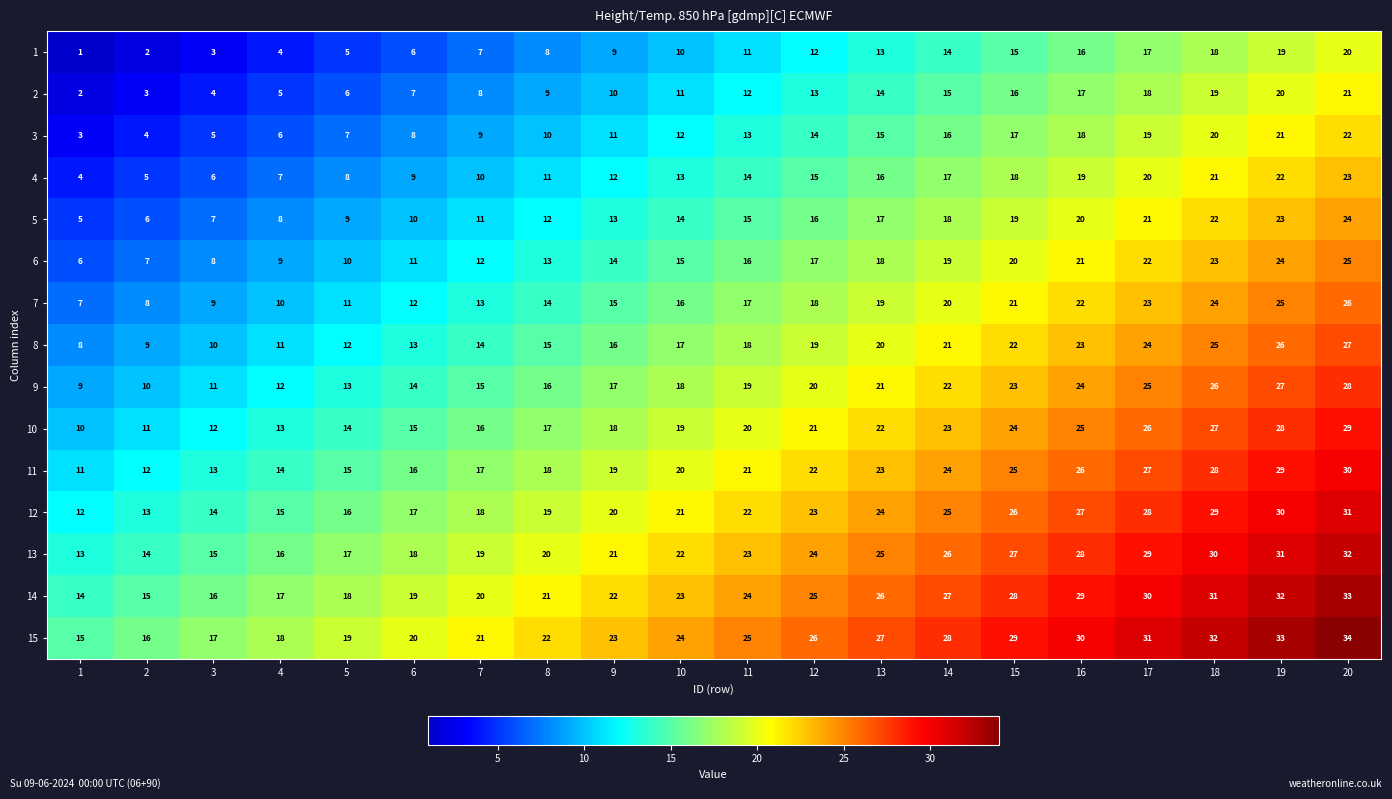

How many data points in 3 are less than 13?

10